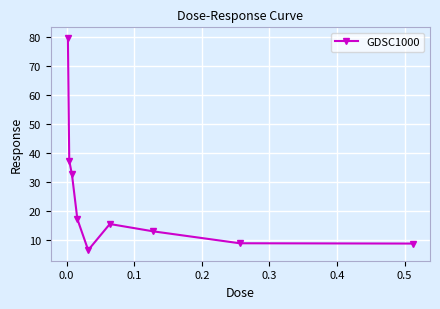

What is the value of the 5th point from the left?

6.3